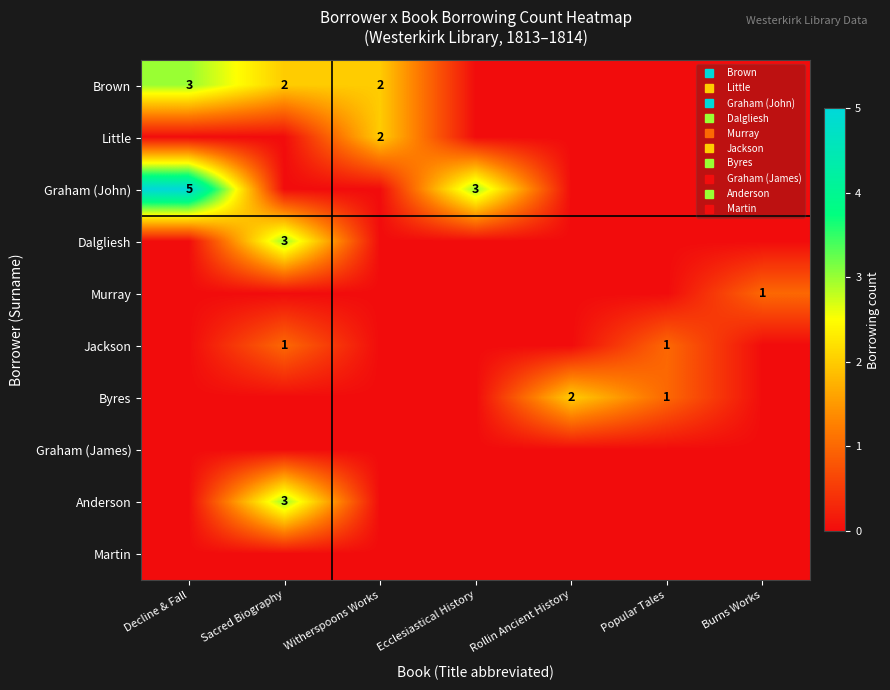

Rank the series at Decline & Fall from lowest to highest value.

Little, Dalgliesh, Murray, Jackson, Byres, Graham (James), Anderson, Martin, Brown, Graham (John)